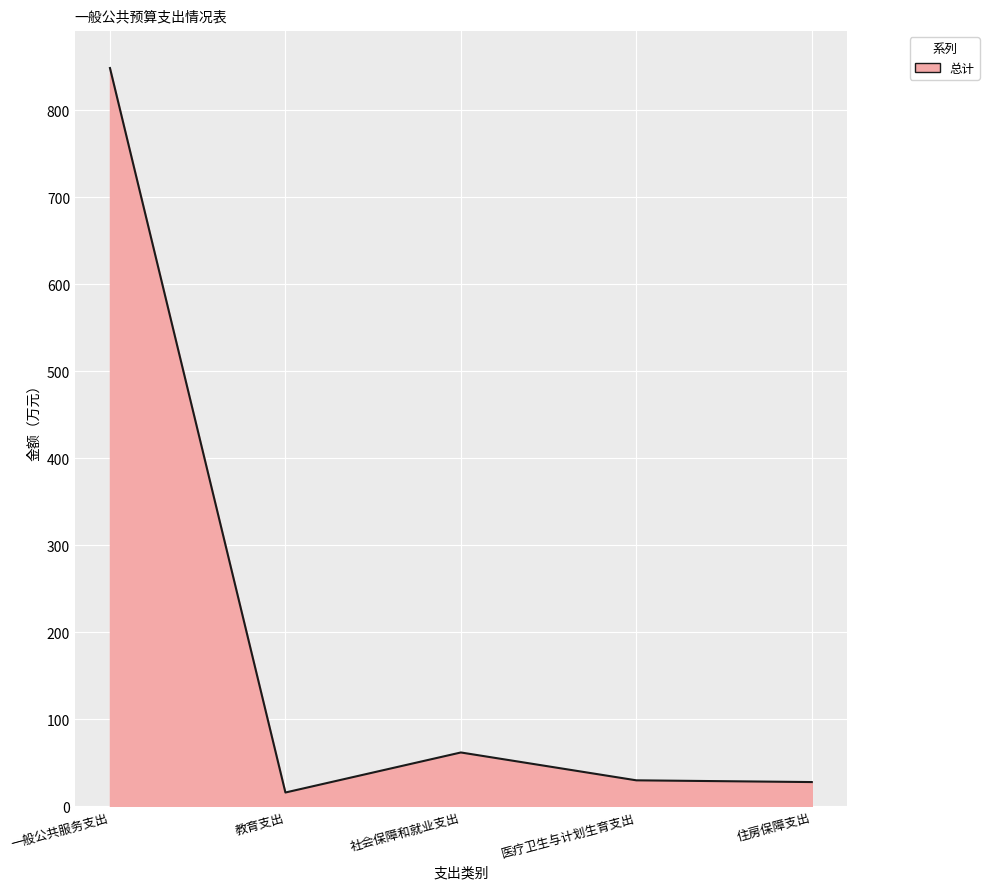

What is the change in value from 社会保障和就业支出 to 医疗卫生与计划生育支出?

-32.0